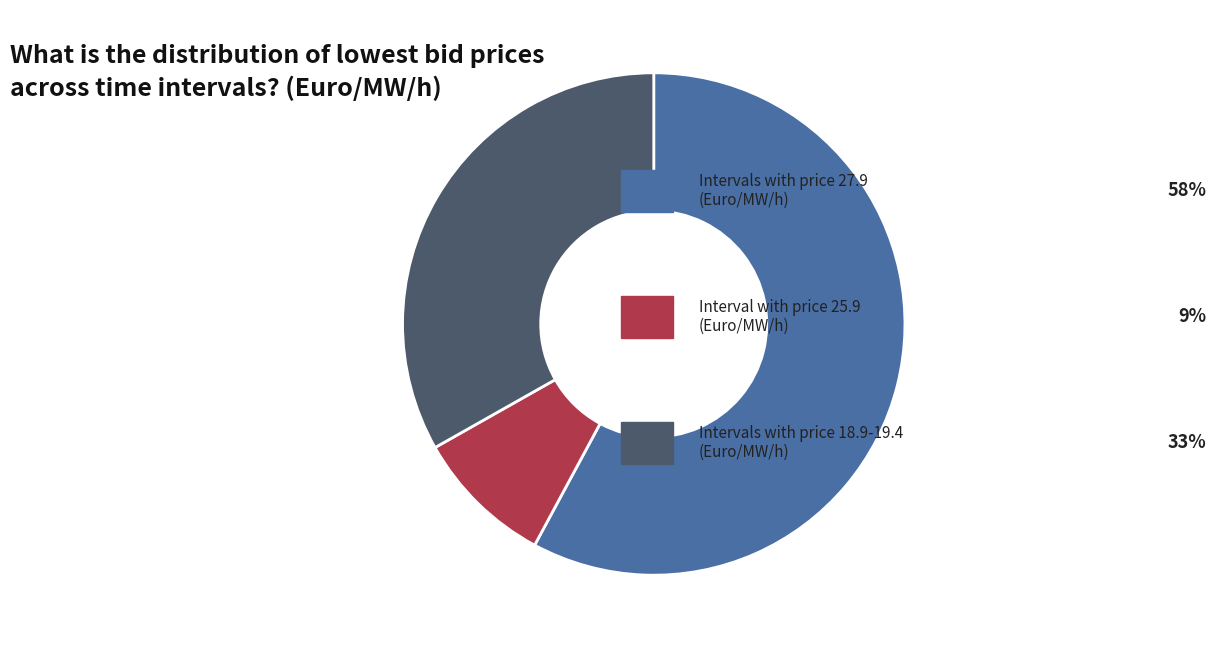

Is there any slice that represents more than half of the pie?

Yes